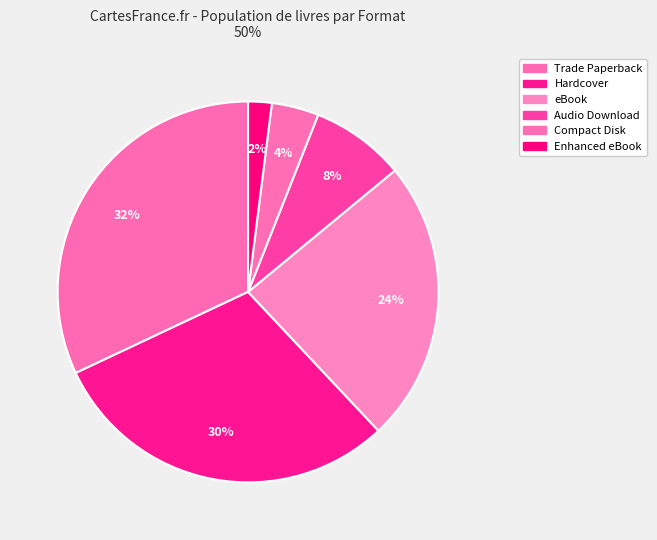

What is the total percentage of Trade Paperback and Compact Disk?

36.0%